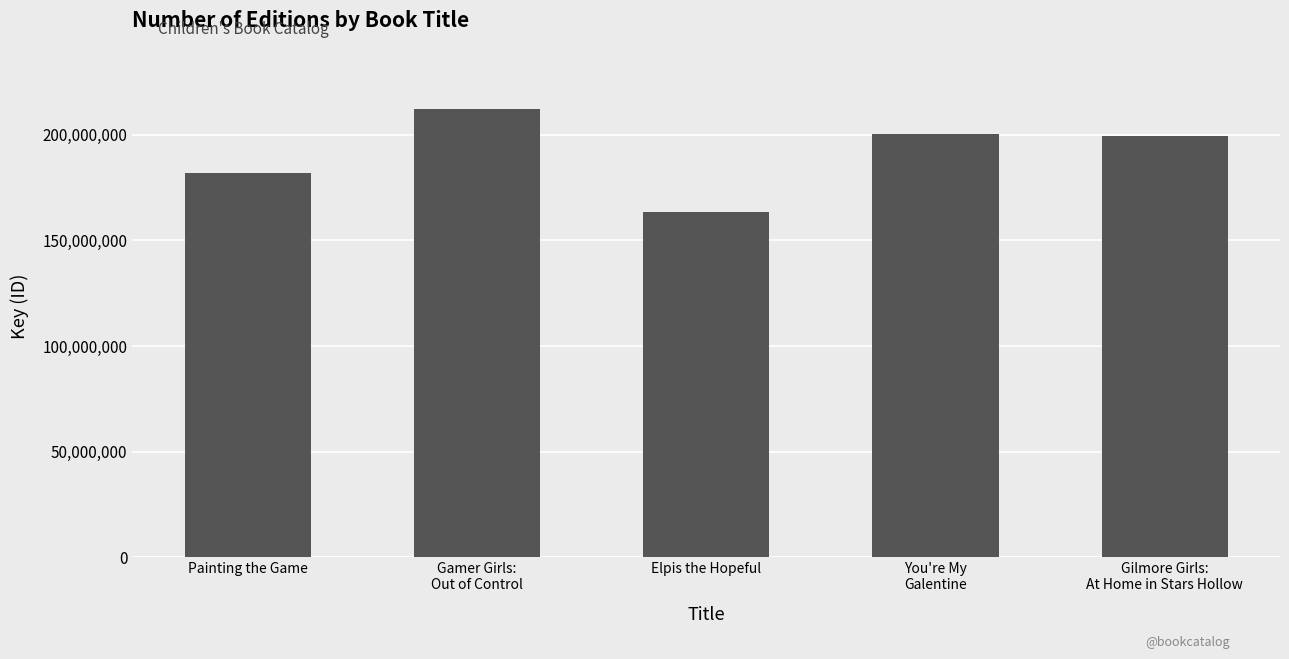

How many bars are there in total?

5